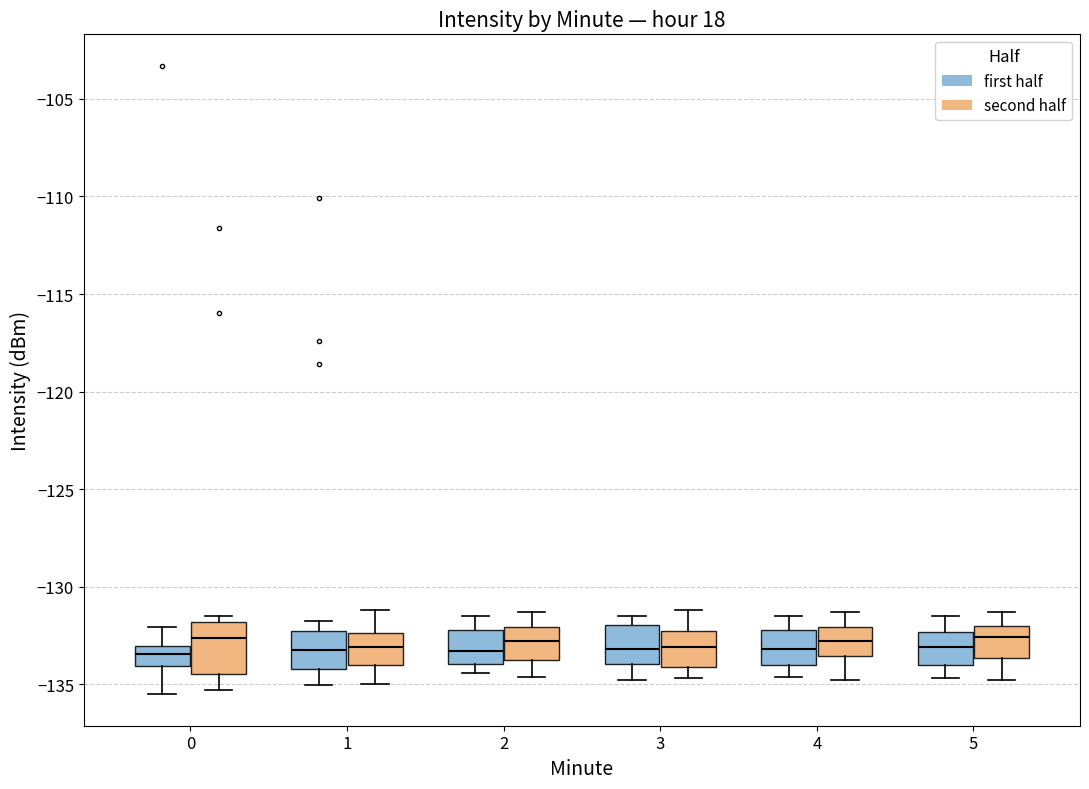

Where does the upper whisker of the box for 2 (first half) end on the y-axis? The values are not printed on the chart, so give them approximately, as read against the axis.

-131.5